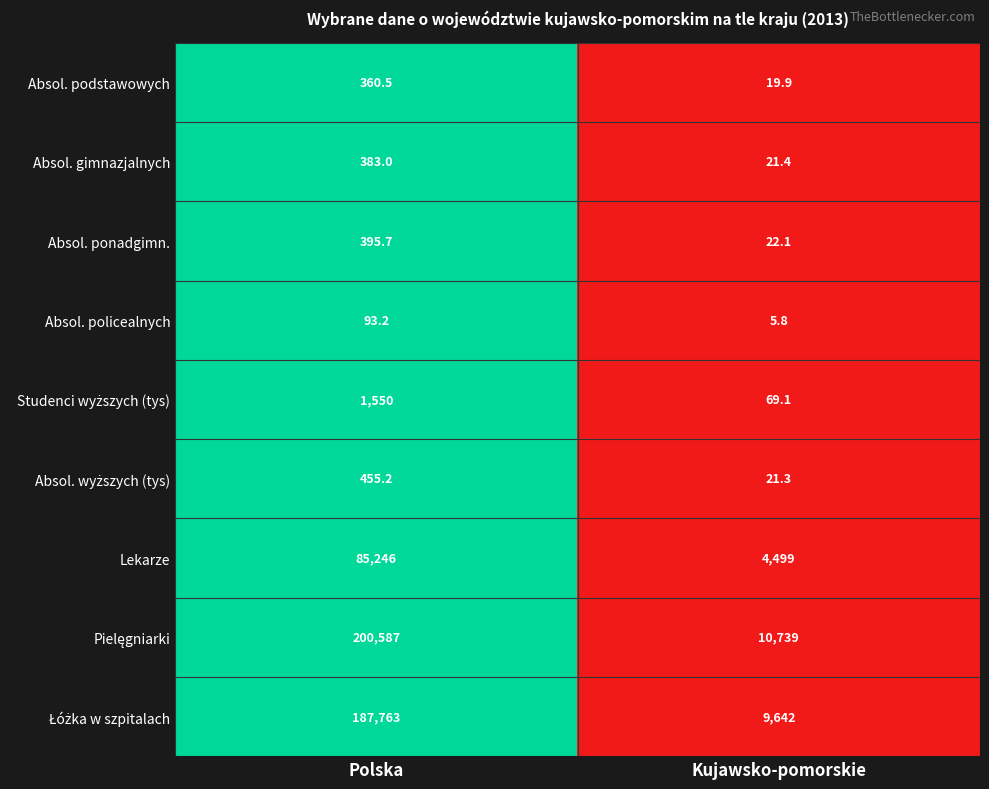

What is the difference between the Absol. policealnych values at Kujawsko-pomorskie and Polska?

87.4